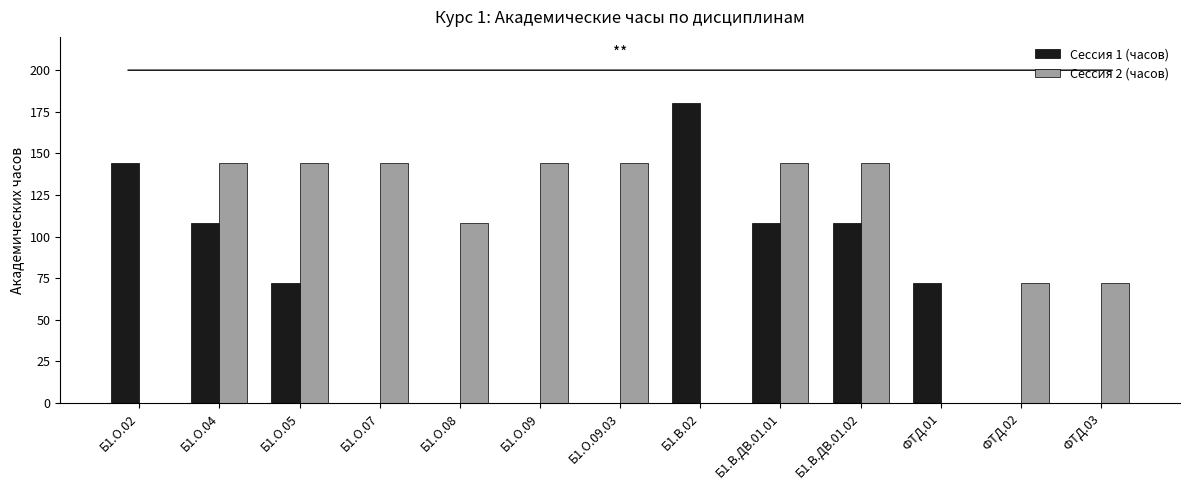

Which series has the largest total across all categories?

Сессия 2 (часов)